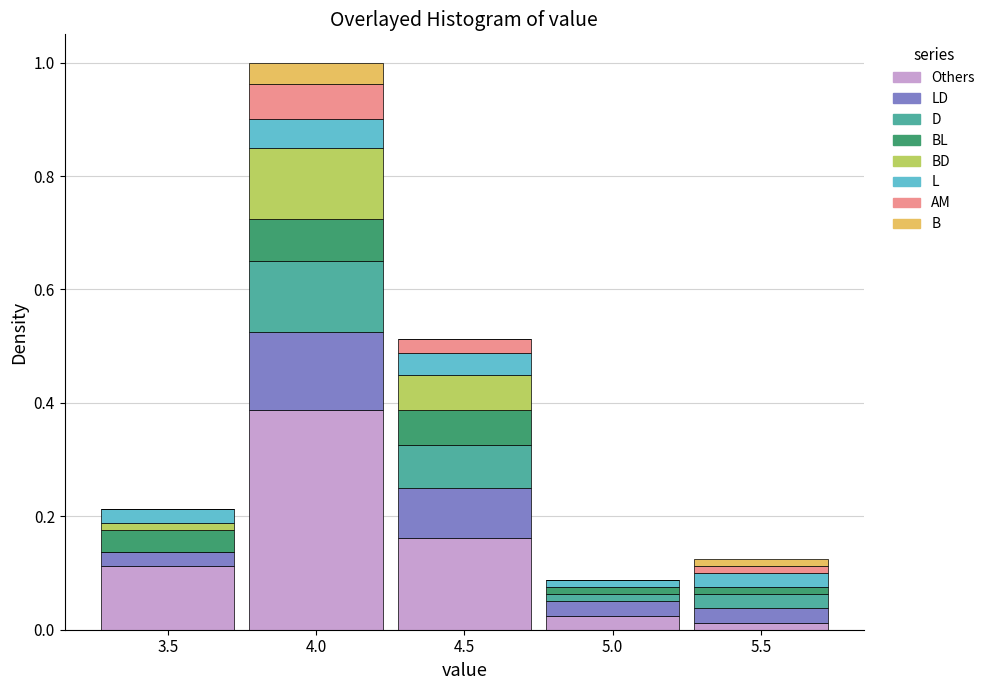

What is the total value across all series at 4.5?

0.5